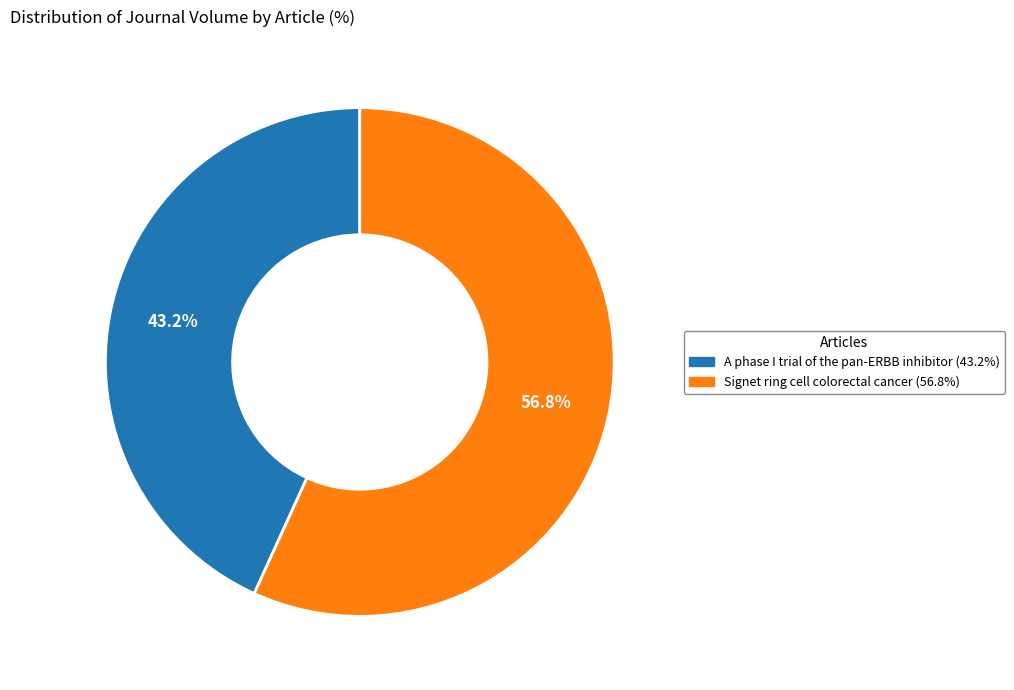

What is the majority slice?

Signet ring cell colorectal cancer